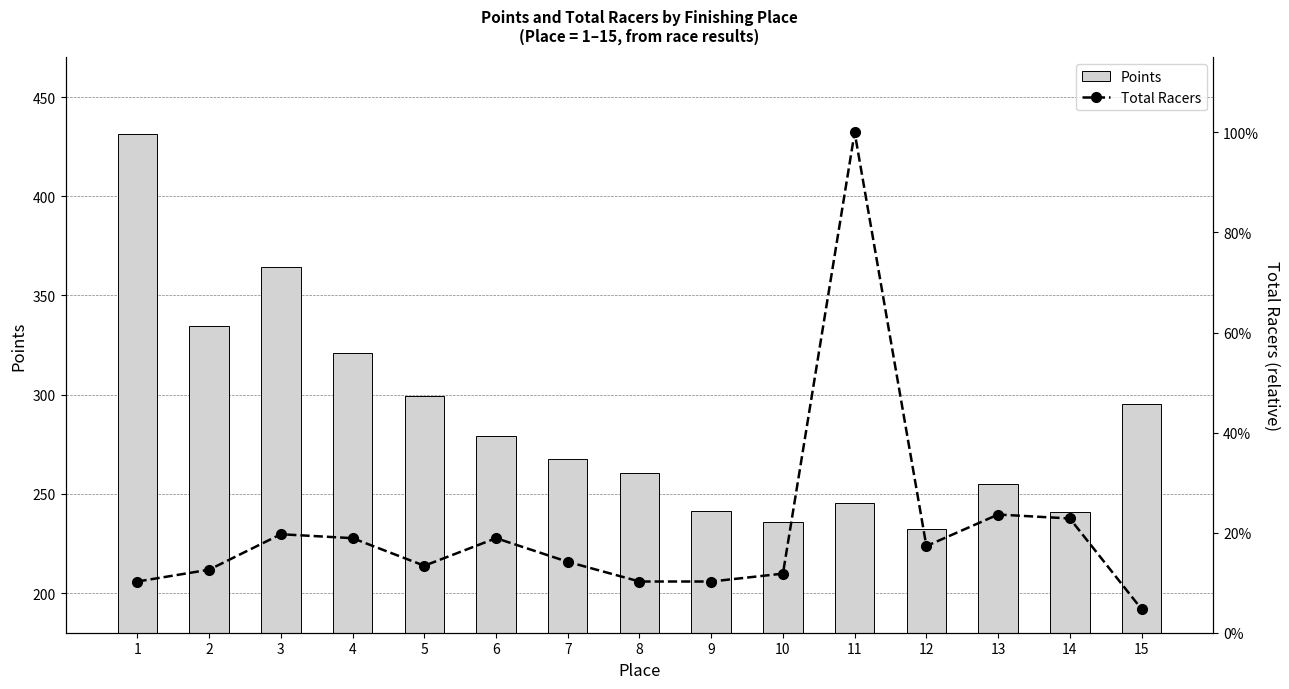

The value of Total Racers at 7 is 0.1. True or false?

True